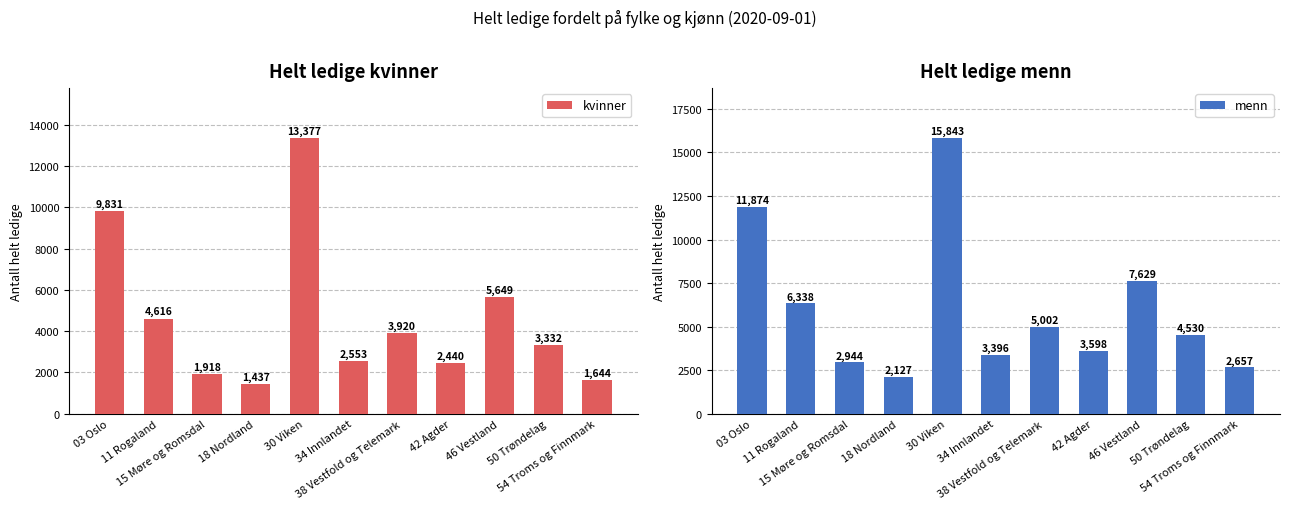

At how many categories does at least one series exceed 8333?

2